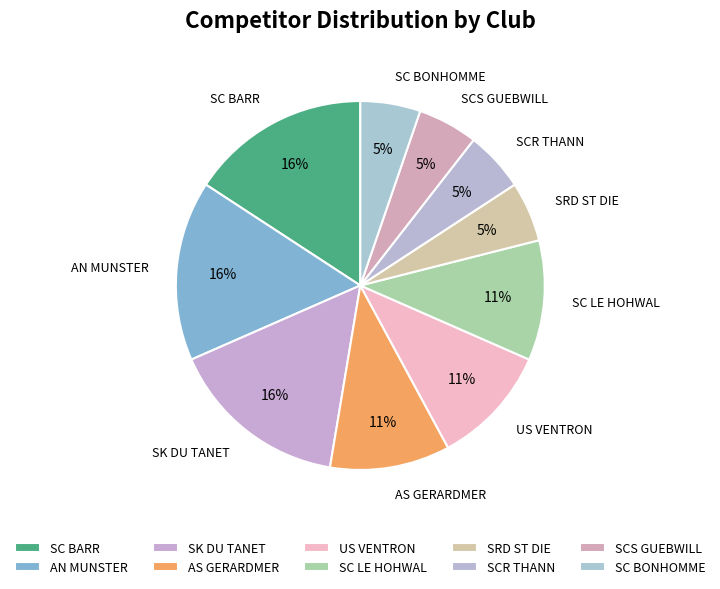

To the nearest percent, what percentage of the pie is SC BARR?

16%